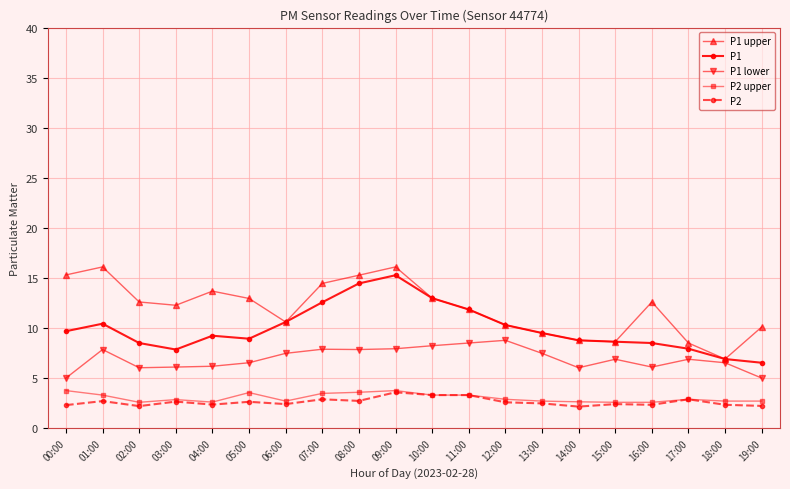

What is the difference between the P1 values at 19:00 and 05:00?

2.4